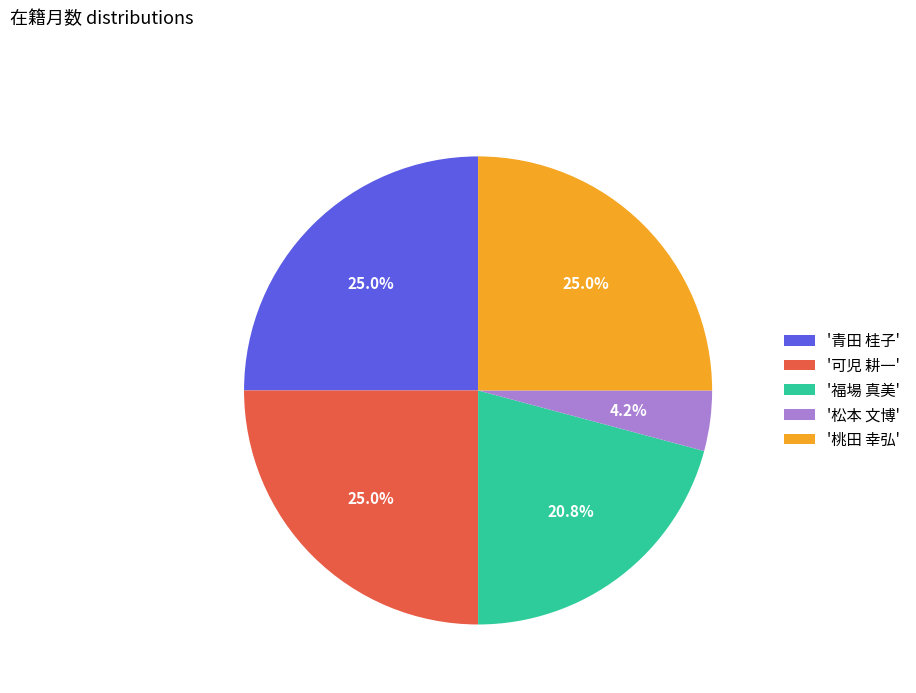

Does any single category account for the majority?

No